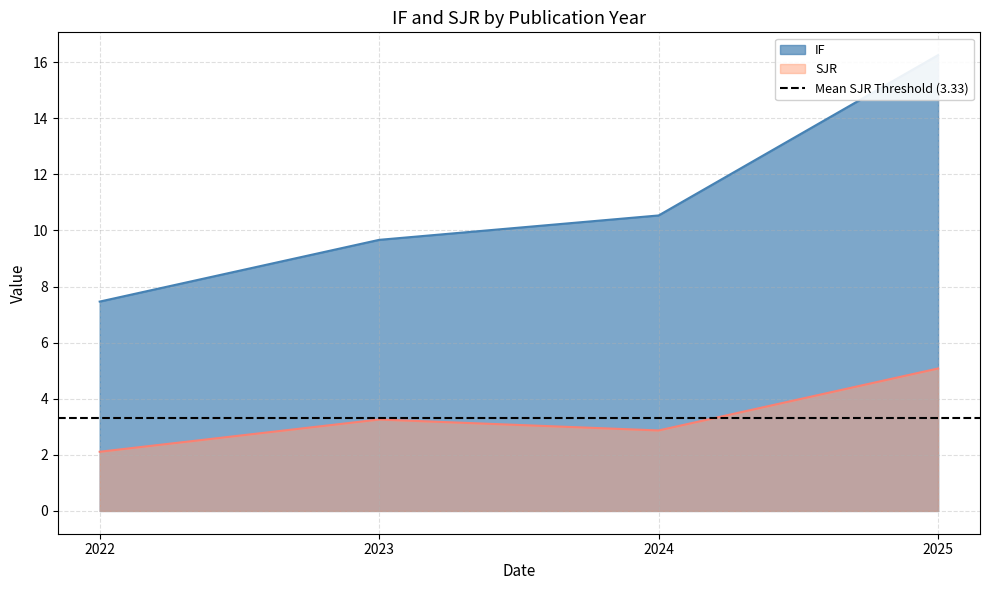

Rank the categories by SJR value from lowest to highest.

2022, 2024, 2023, 2025